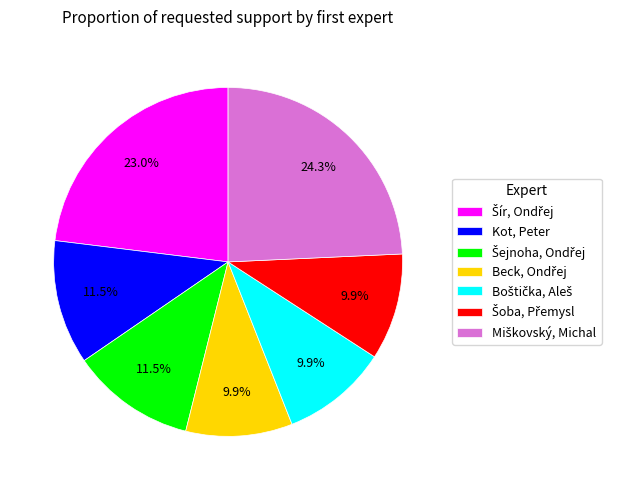

Is there any slice that represents more than half of the pie?

No